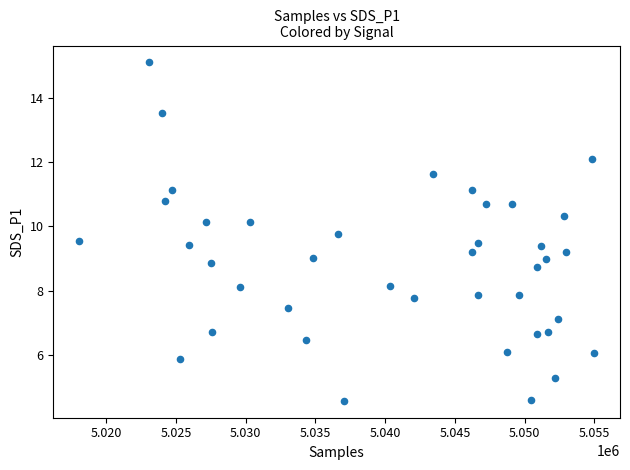

What is the range of X values (max minus min)?

36943.0